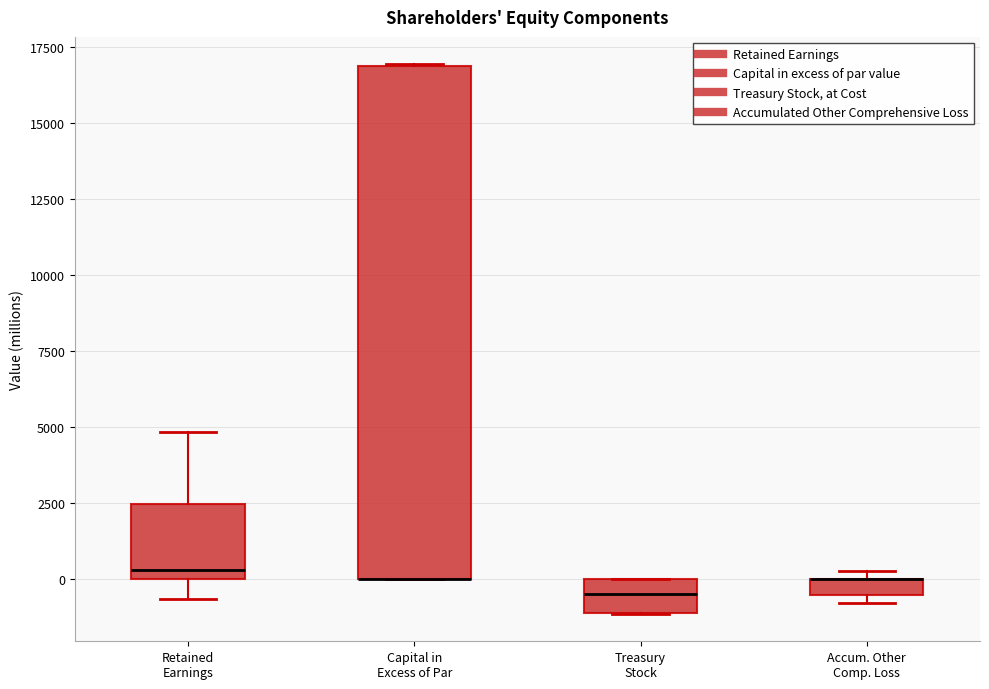

Where is the lower edge of the box for Capital in Excess of Par on the y-axis? The values are not printed on the chart, so give them approximately, as read against the axis.

0